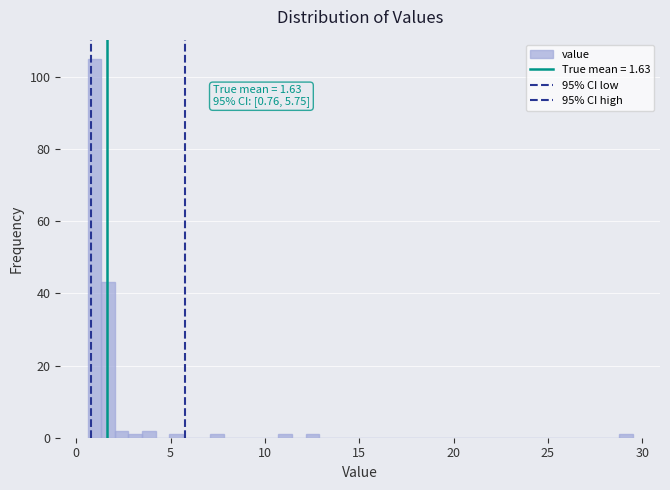

Around what value on the x-axis is the tallest bar? Give the approximate position of its centre, as read against the axis.

1.0